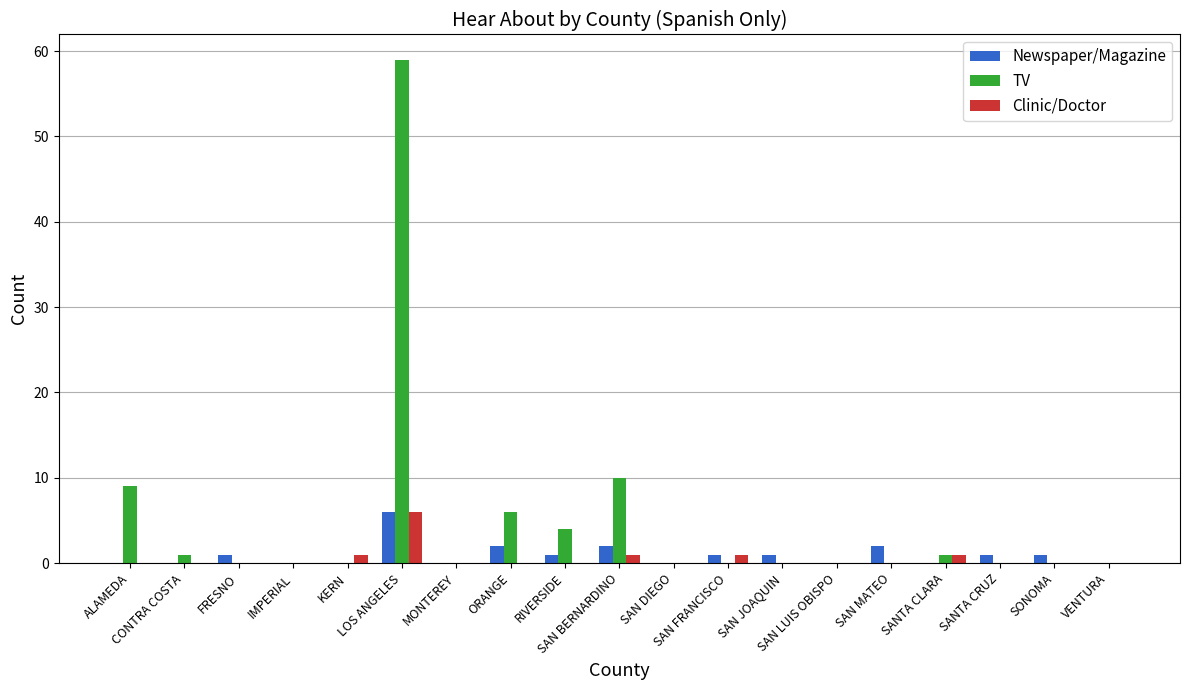

How many series are shown in this chart?

3